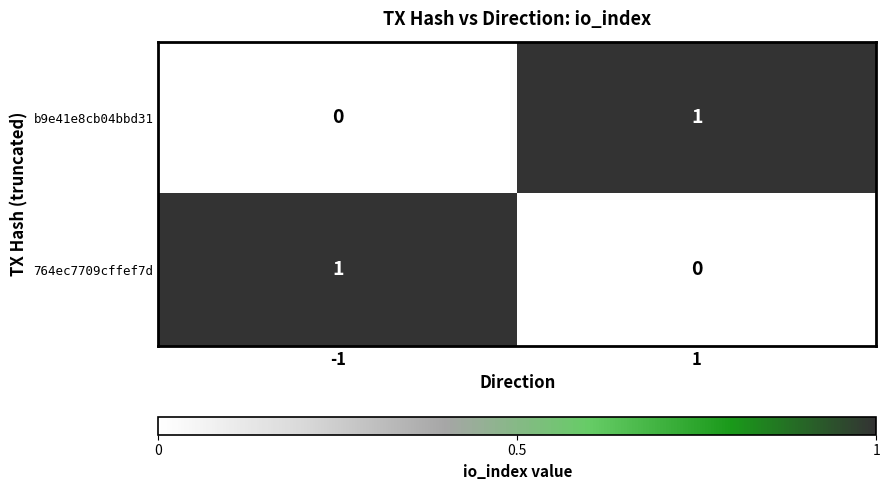

At how many categories does at least one series exceed 0?

2